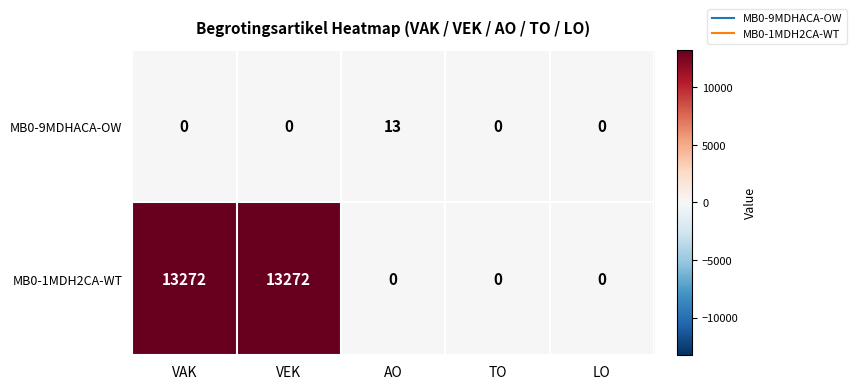

The MB0-1MDH2CA-WT series shows 13272 at VEK. True or false?

True